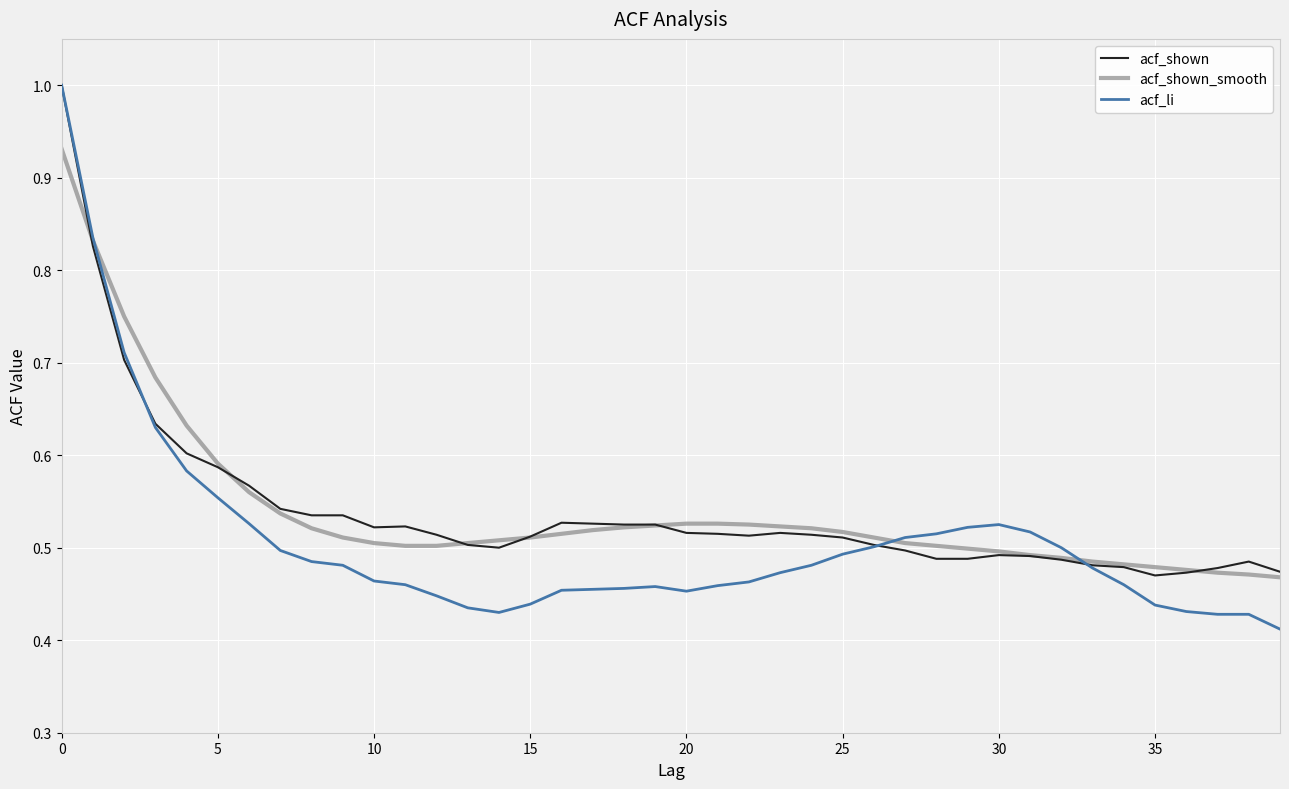

How many series are shown in this chart?

3